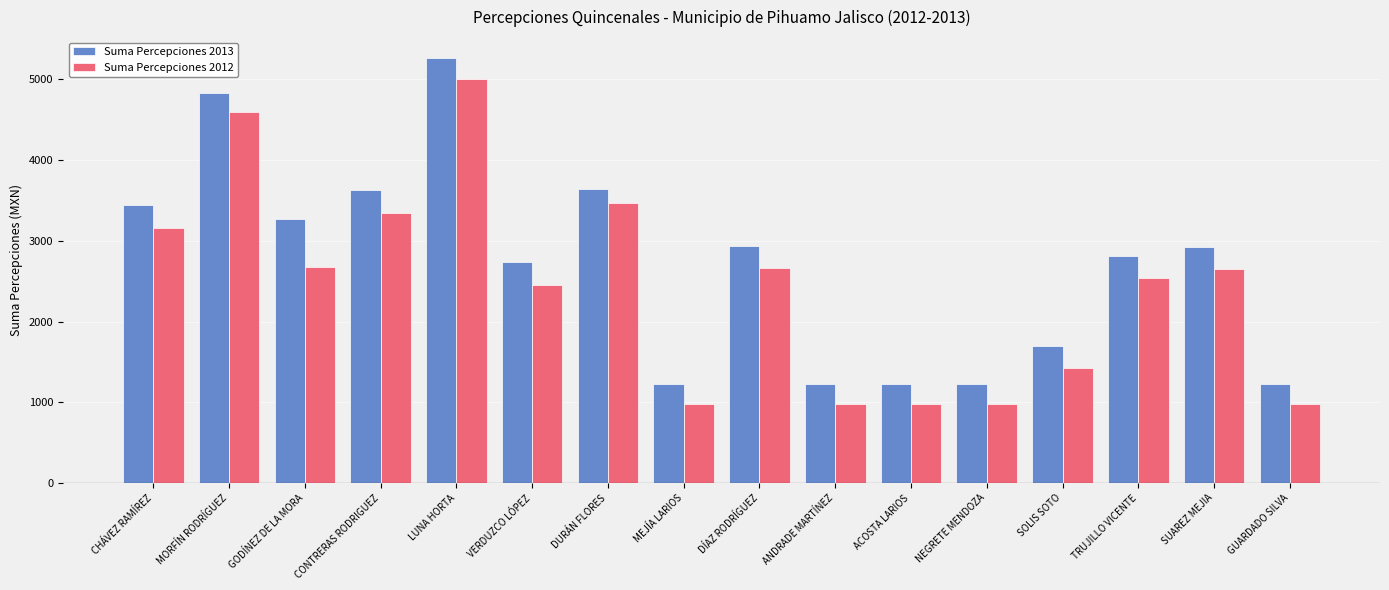

How many series are shown in this chart?

2